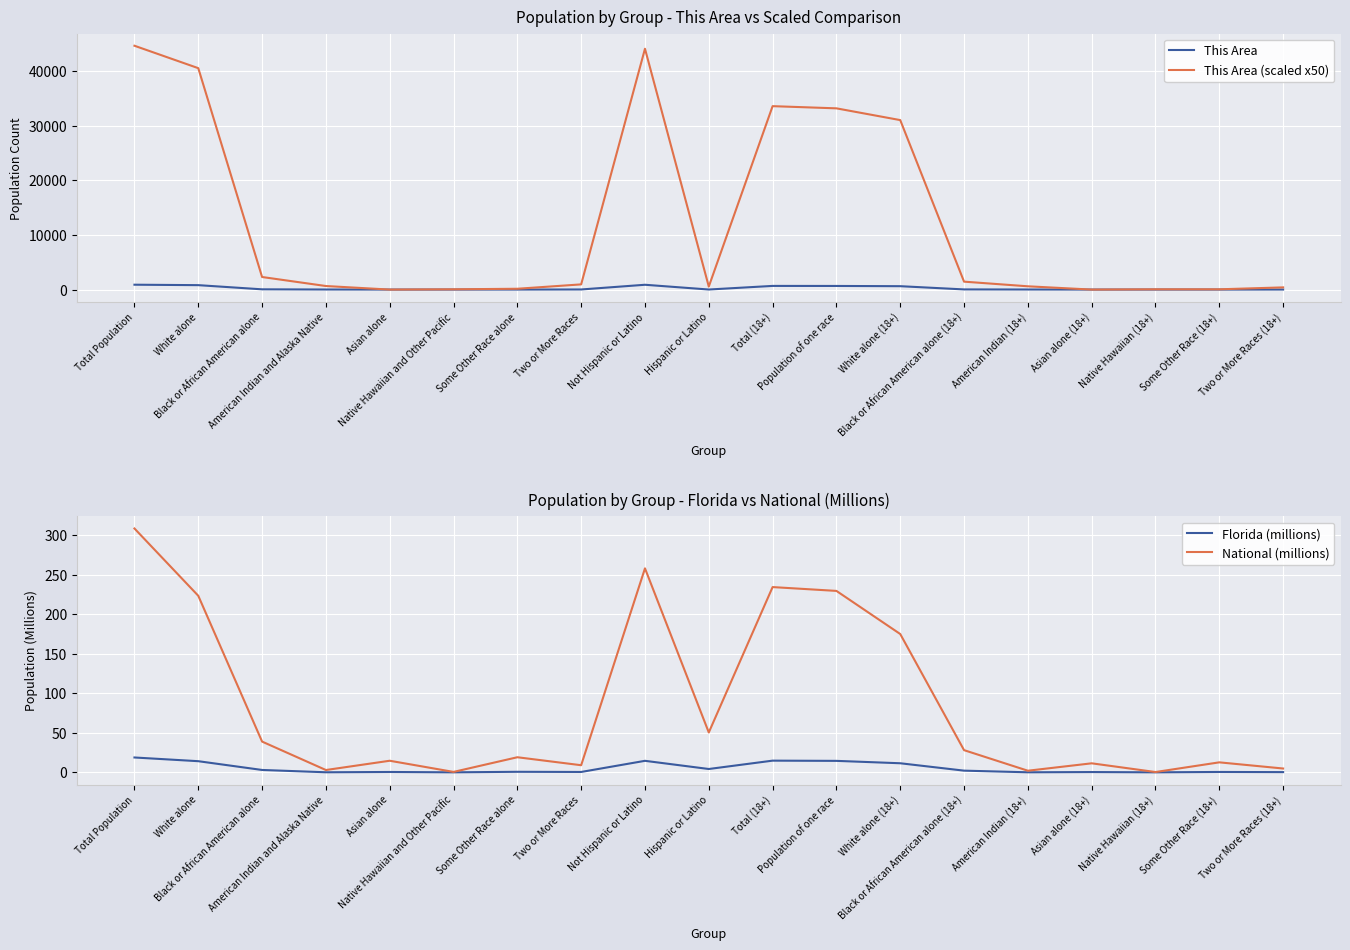

List the labels in order of National (millions) value, smallest first.

Native Hawaiian (18+), Native Hawaiian and Other Pacific, American Indian (18+), American Indian and Alaska Native, Two or More Races (18+), Two or More Races, Asian alone (18+), Some Other Race (18+), Asian alone, Some Other Race alone, Black or African American alone (18+), Black or African American alone, Hispanic or Latino, White alone (18+), White alone, Population of one race, Total (18+), Not Hispanic or Latino, Total Population